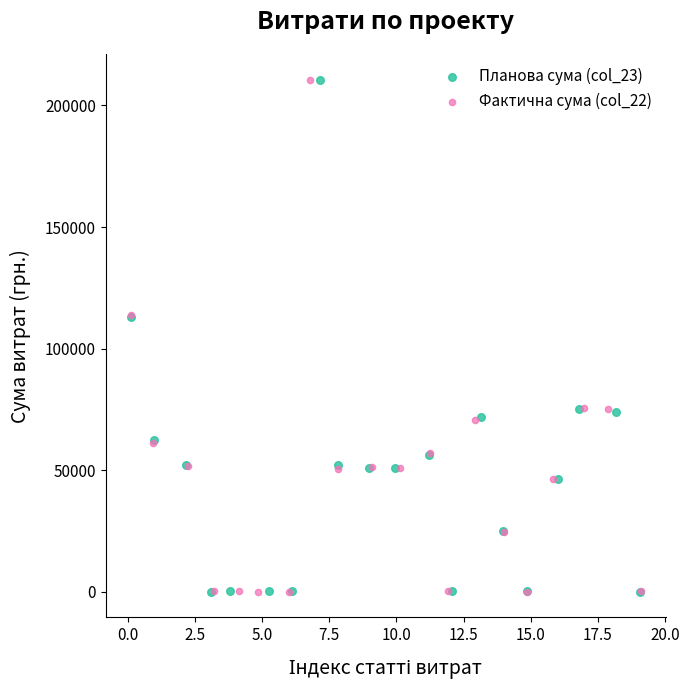

What are all the series names shown in the legend?

Планова сума (col_23), Фактична сума (col_22)